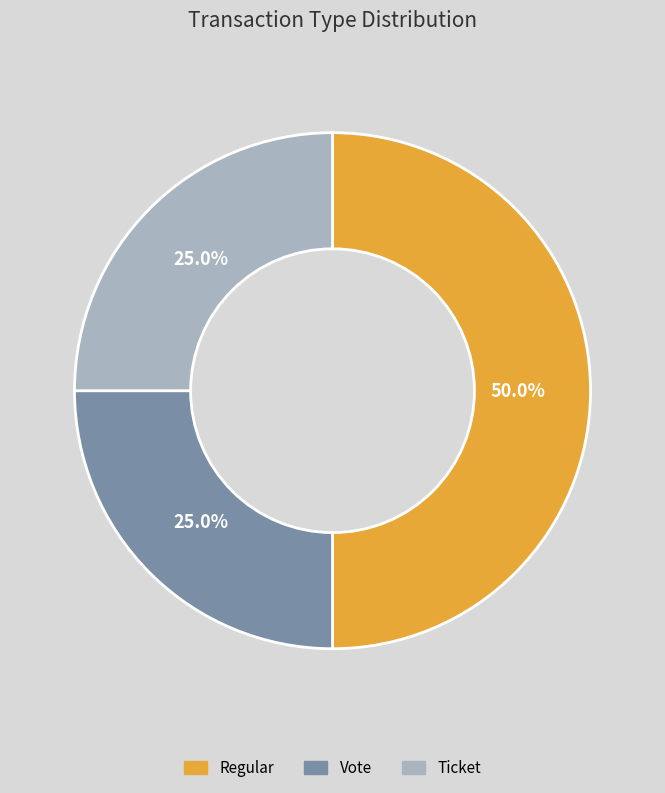

Does Vote represent more than half of the total?

No